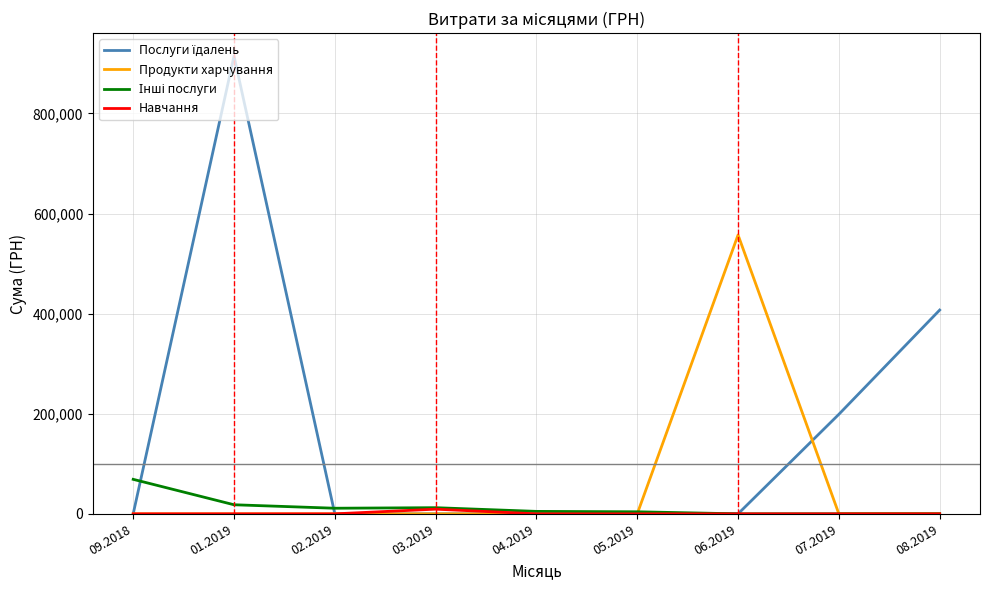

What is the spread (max minus min) of values at 08.2019?

407215.8